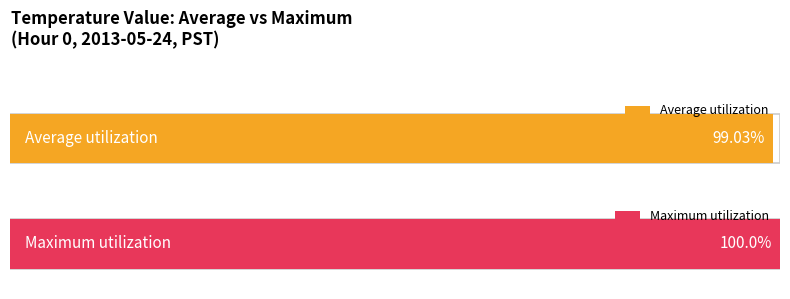

Which category has the highest value in the Maximum utilization series?

Hour 0